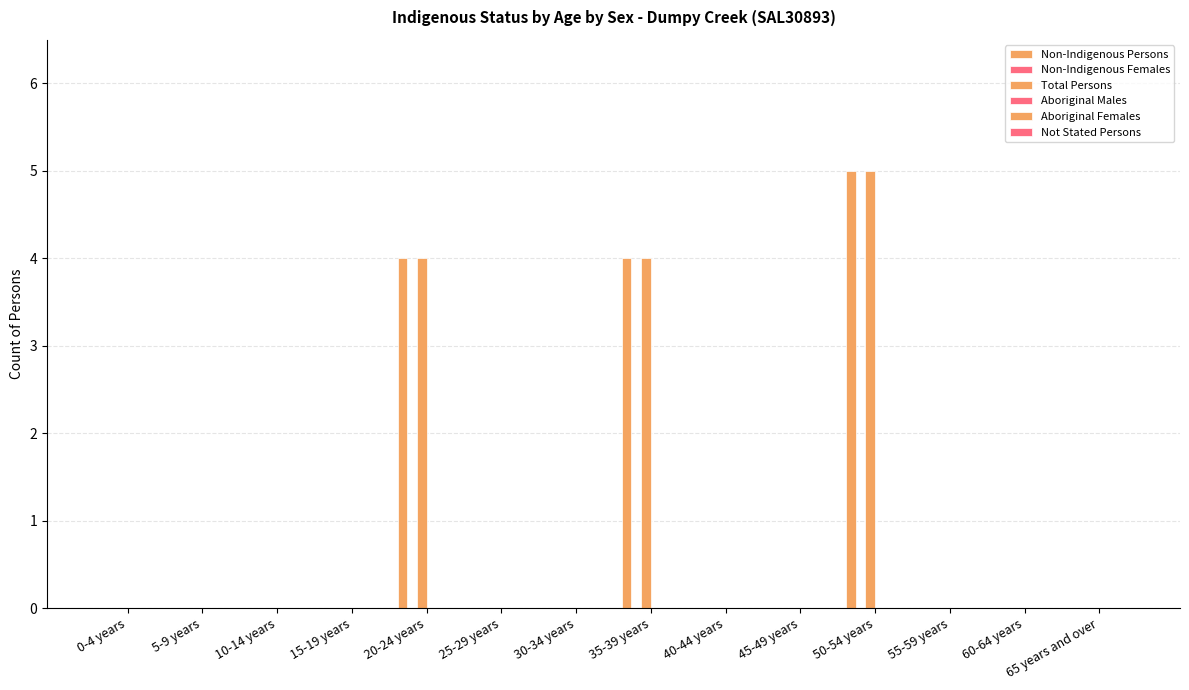

Count the number of data series in this chart.

2